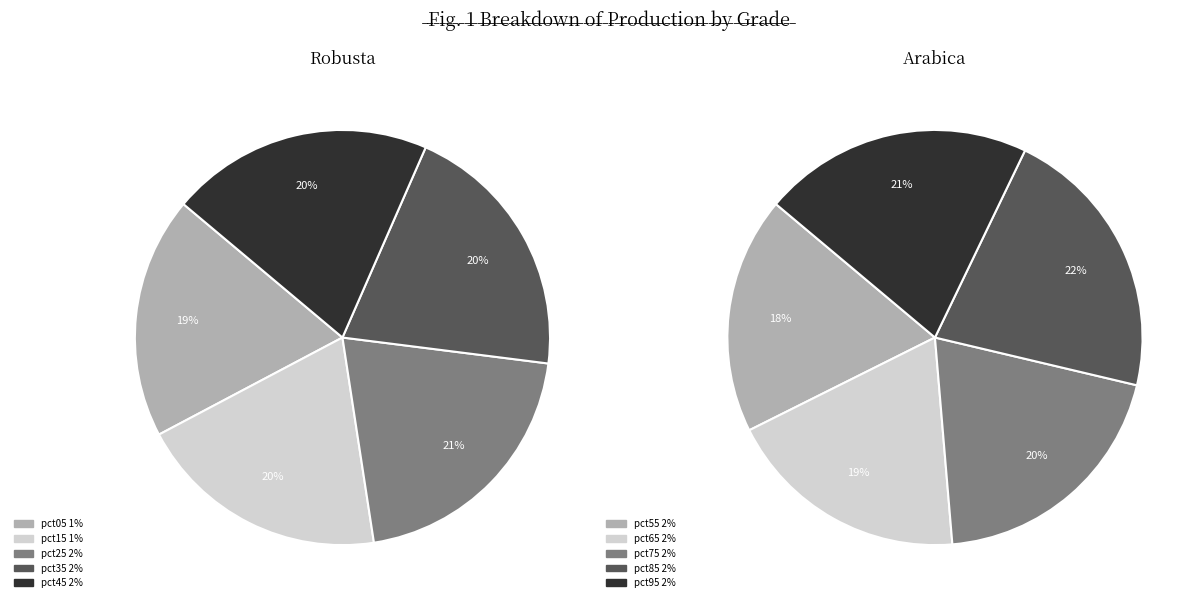

Count the number of slices in the pie.

10